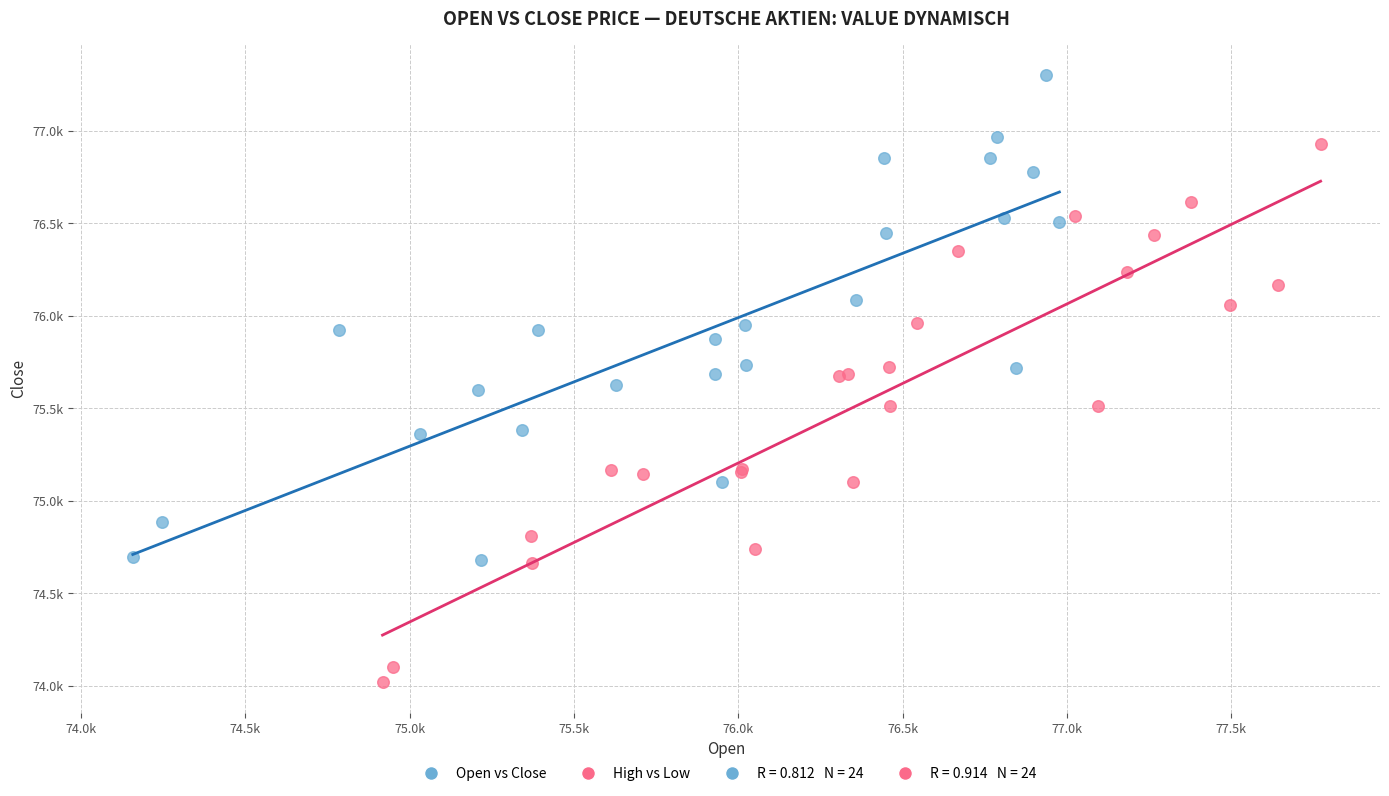

Which series has the largest Y range (max minus min)?

High vs Low